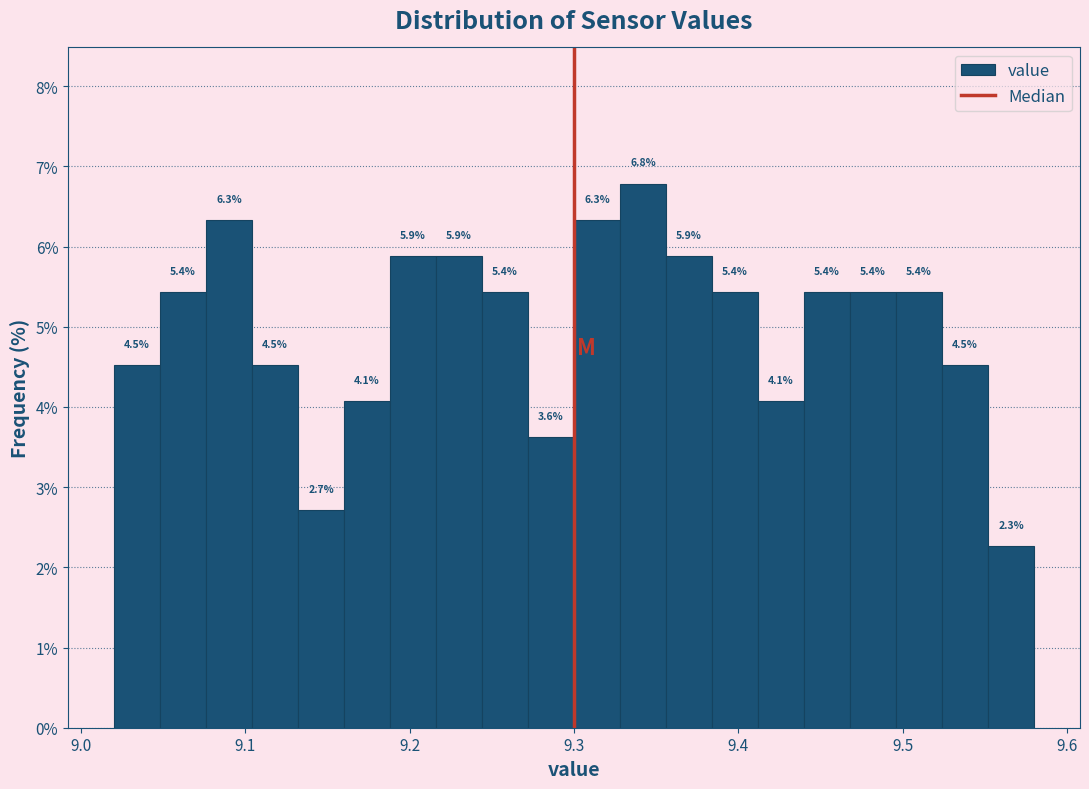

Around what value on the x-axis is the tallest bar? Give the approximate position of its centre, as read against the axis.

9.34